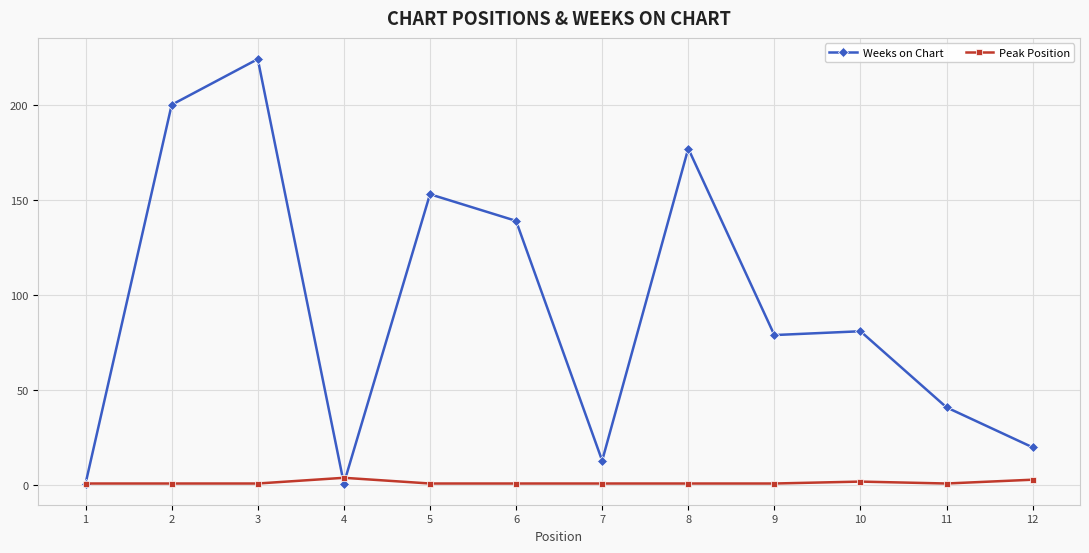

Does the chart have visible grid lines?

Yes